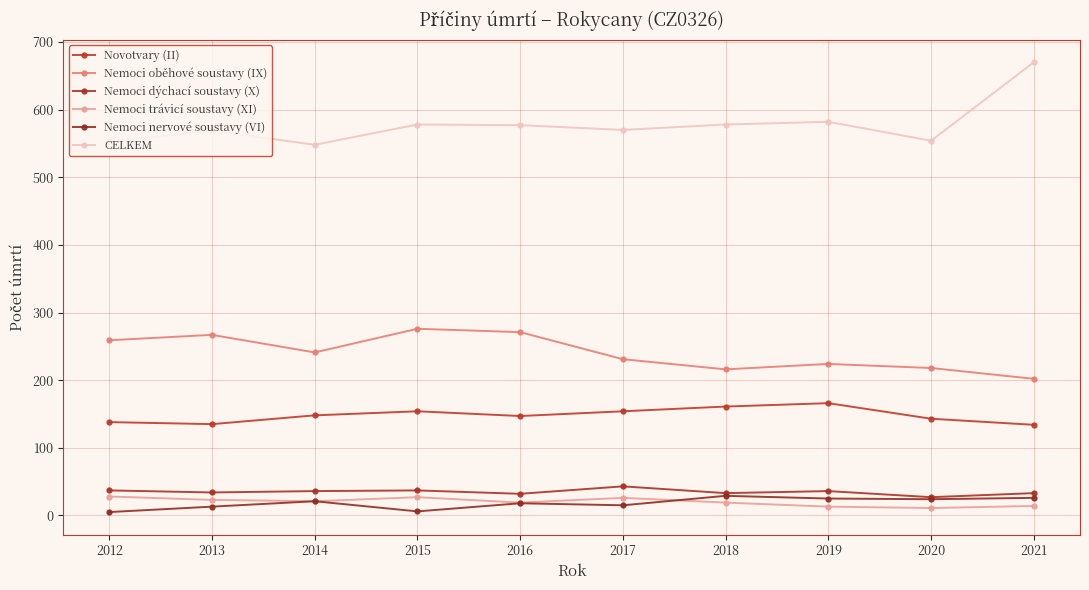

What is the sum of all Nemoci oběhové soustavy (IX) values?

2405